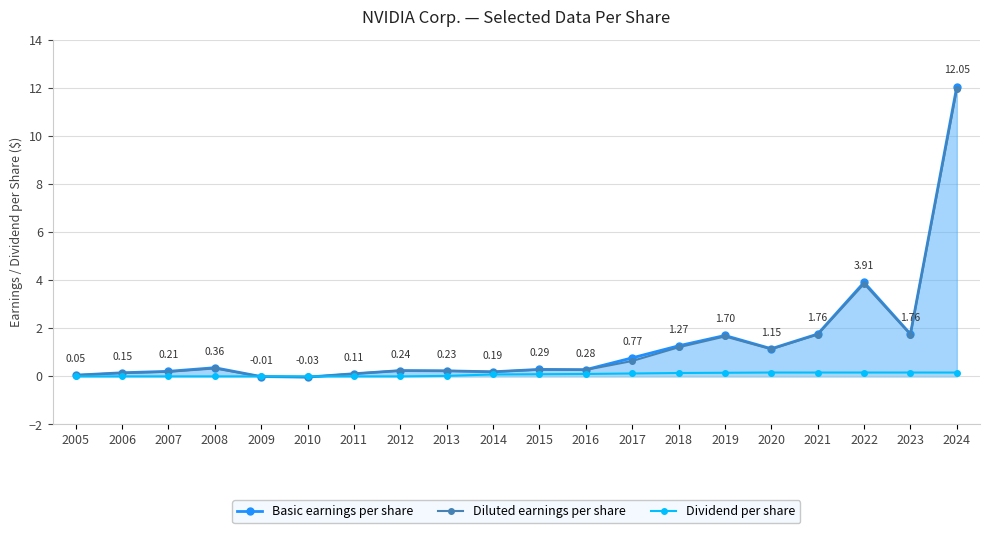

Which series has the largest range (max minus min)?

Basic earnings per share